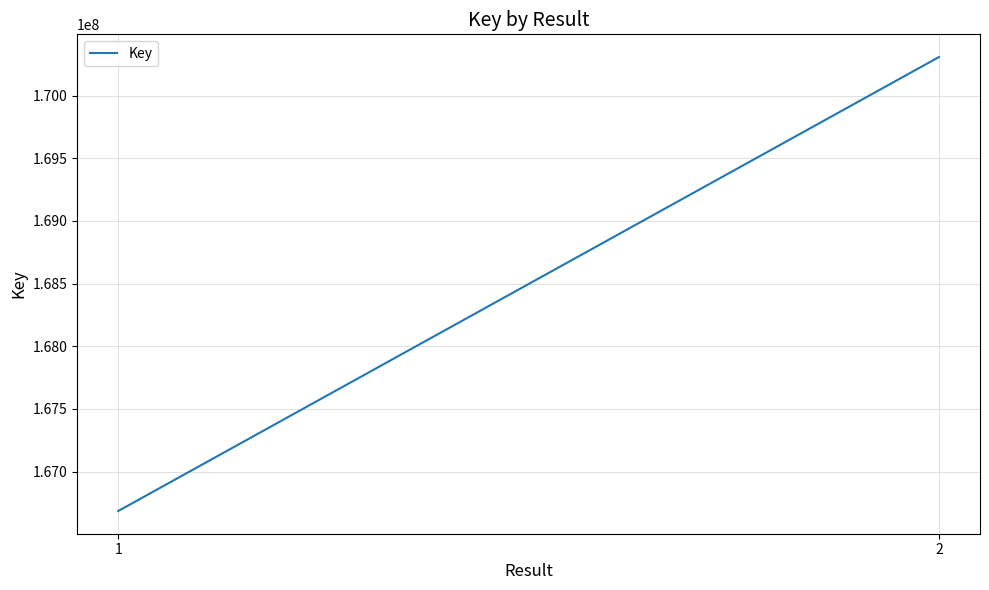

The value at 1 is 35670852. True or false?

False